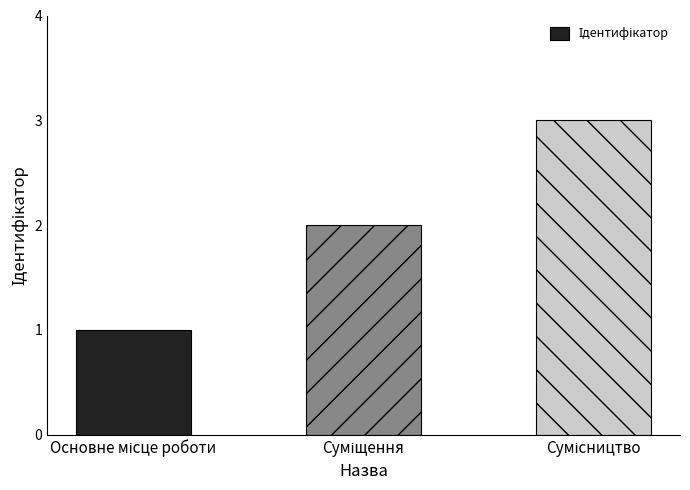

What is the greatest value displayed?

3